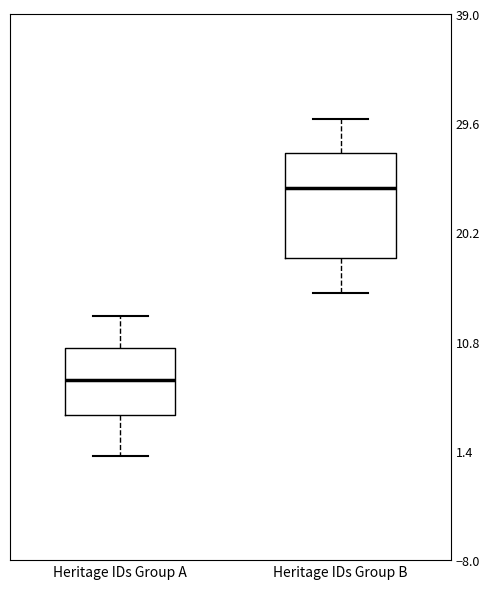

Reading left to right, transcribe this box plot: for each box, give where its median line is, the range the box spans, and where its two whiskers end, as read against the y-axis. The values are not printed on the chart, so give them approximately, as read against the axis.

Heritage IDs Group A: median 8, box 5 to 10, whiskers 1 to 13
Heritage IDs Group B: median 24, box 18 to 27, whiskers 15 to 30